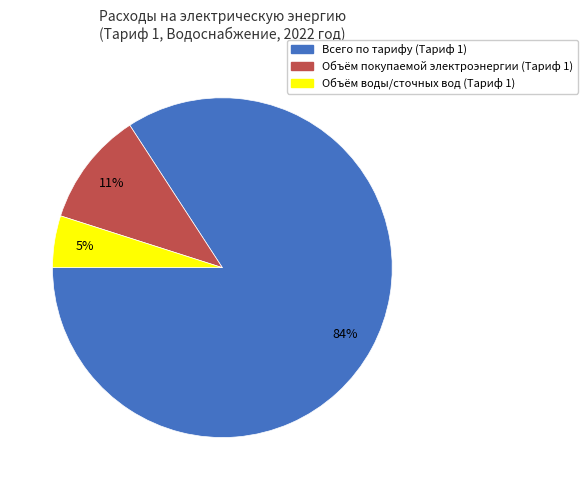

Is there any slice that represents more than half of the pie?

Yes